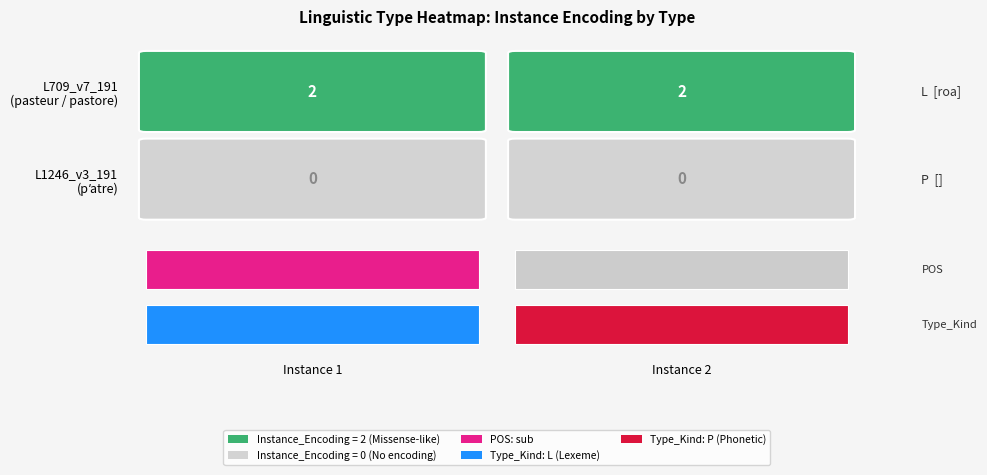

Is it true that L1246_v3_191 equals 0 at Instance_Encoding?

True